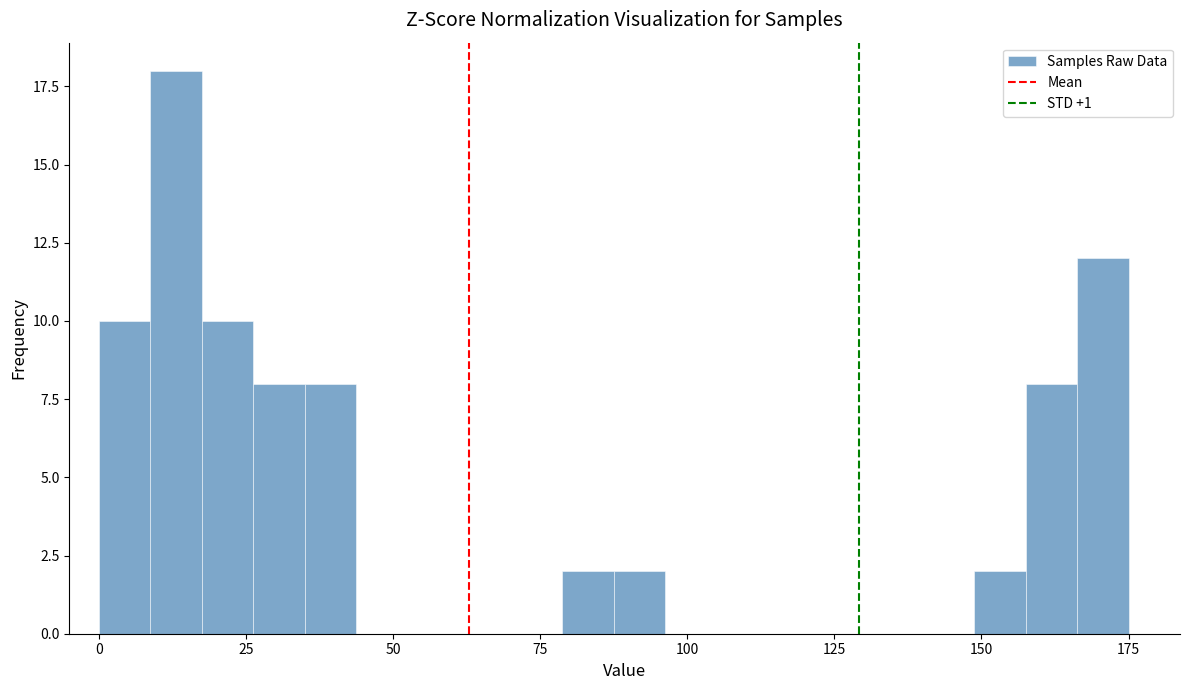

Read against the x-axis, roughly where is the centre of the tallest bar?

15